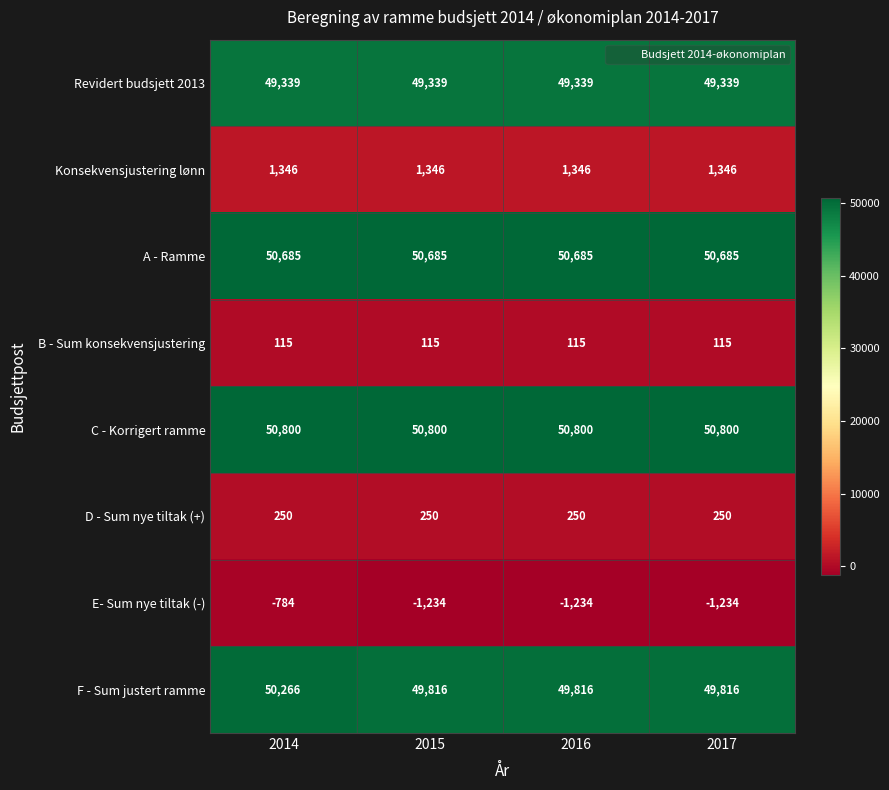

What is the difference between the highest and lowest values at 2014?

51584